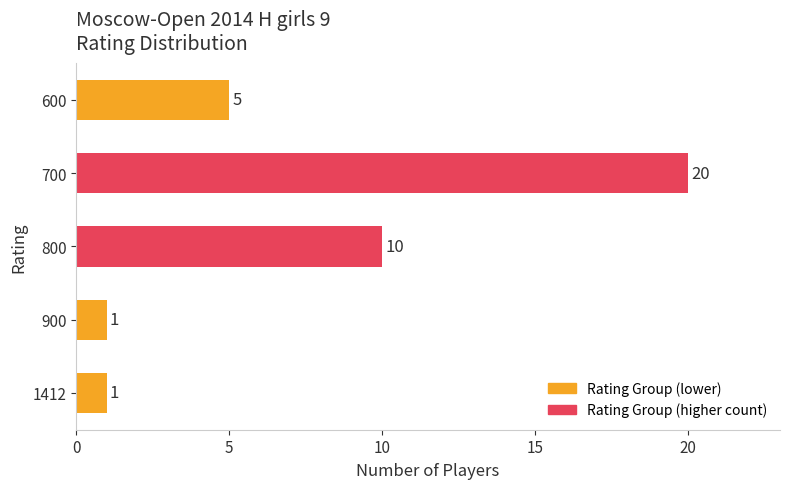

What is the smallest value displayed?

1